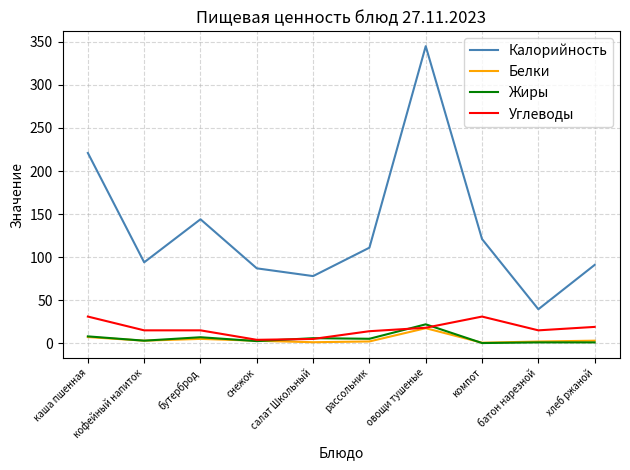

Where is Калорийность nearest to the value 192?

каша пшенная